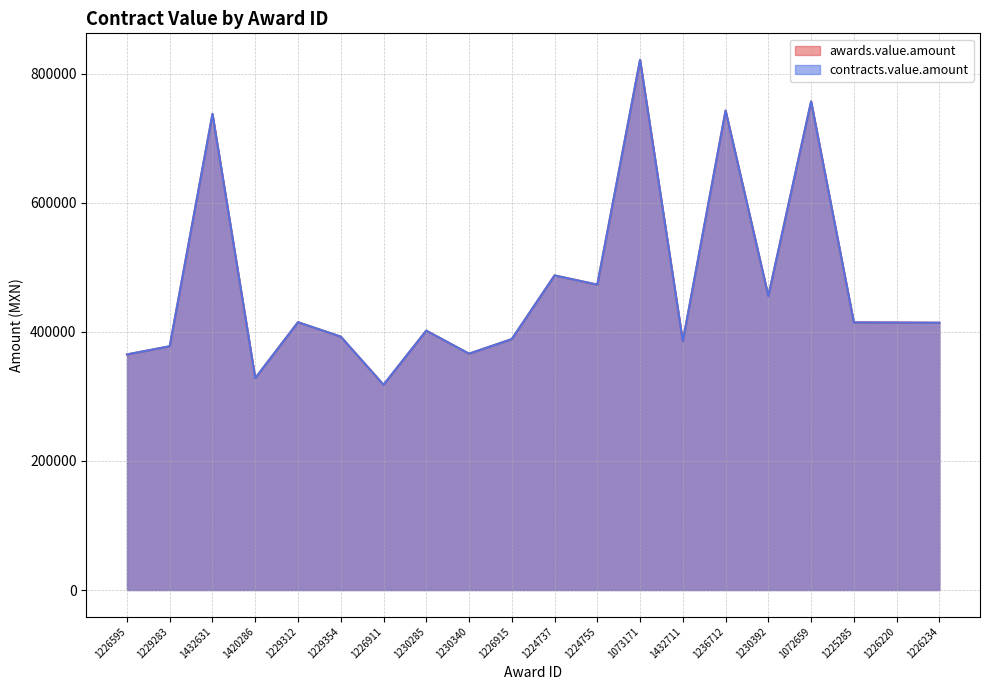

Which category has the highest value in the awards.value.amount series?

1073171